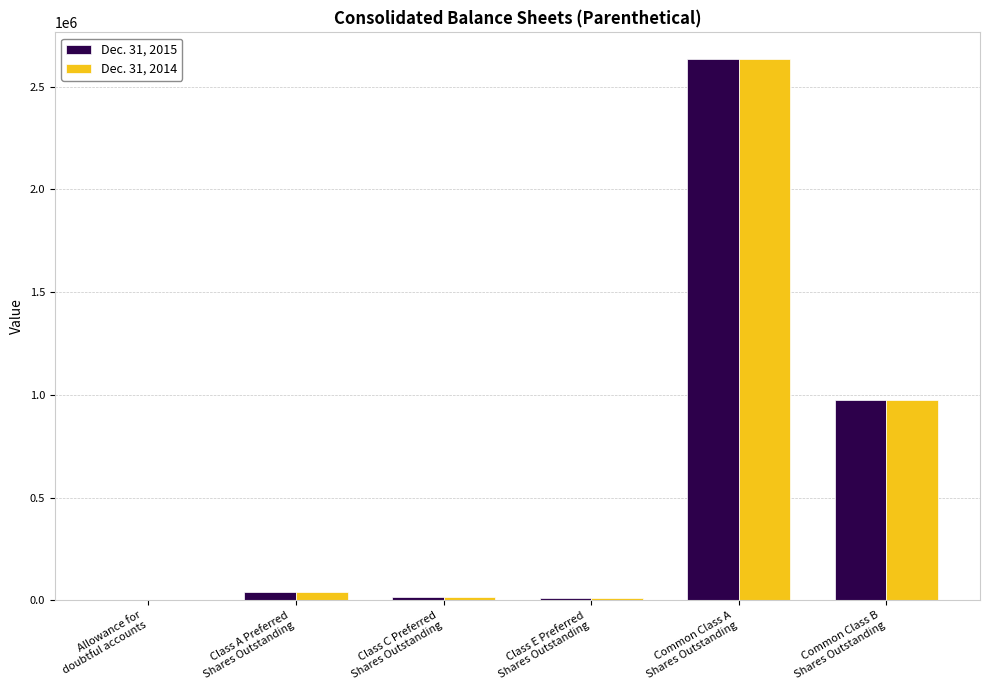

How many groups of bars are there?

6